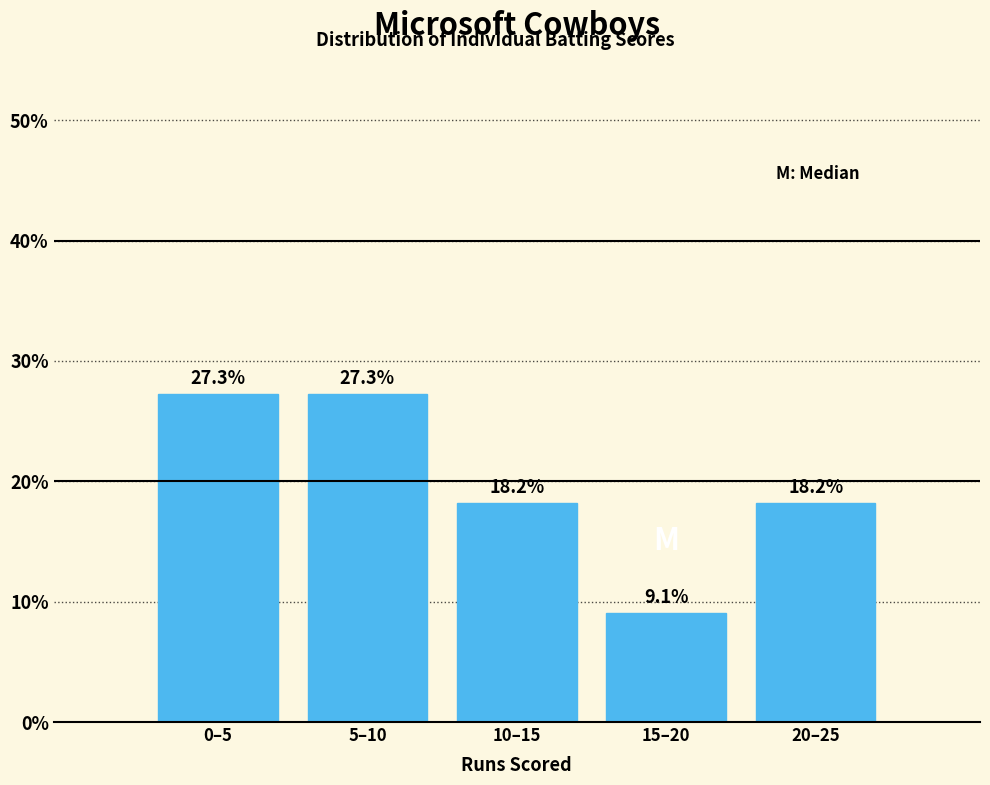

Reading right to left, list all the values displayed in this chart.

18.2	9.1	18.2	27.3	27.3